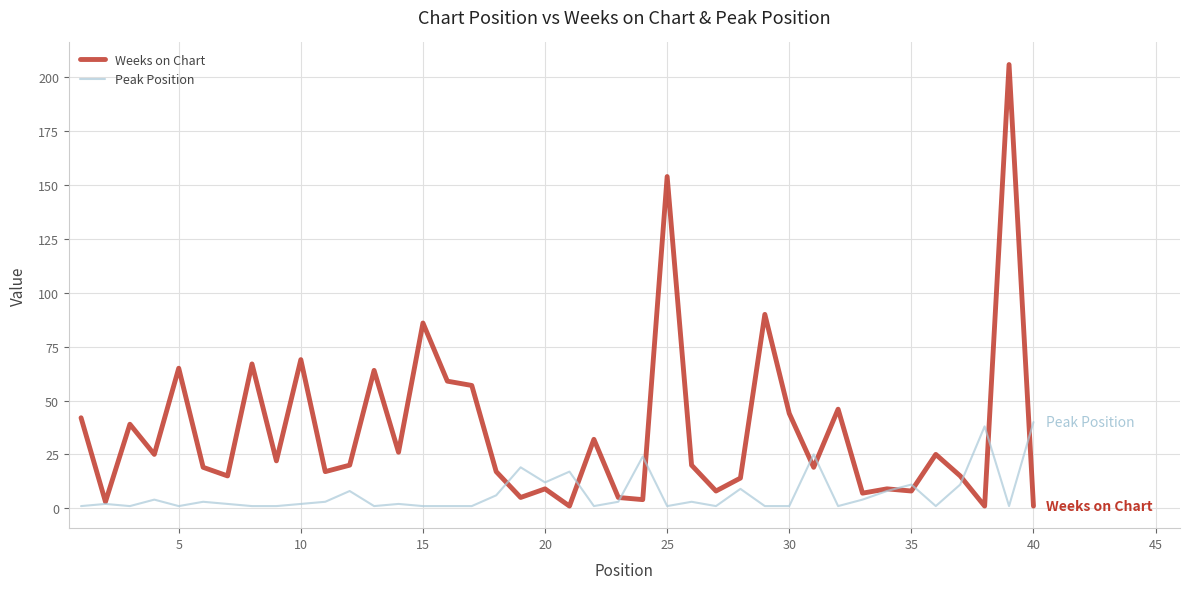

Rank the series by their average value, from lowest to highest.

Peak Position, Weeks on Chart